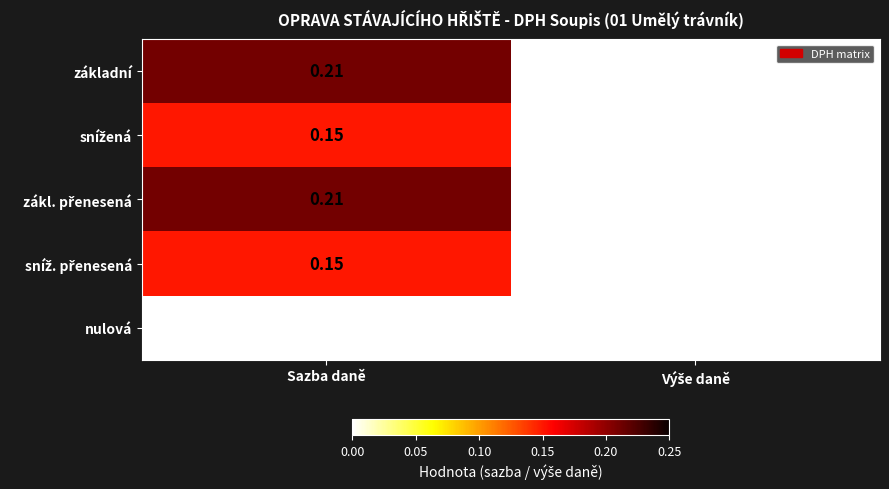

At which category is the sum across all series the highest?

Sazba daně